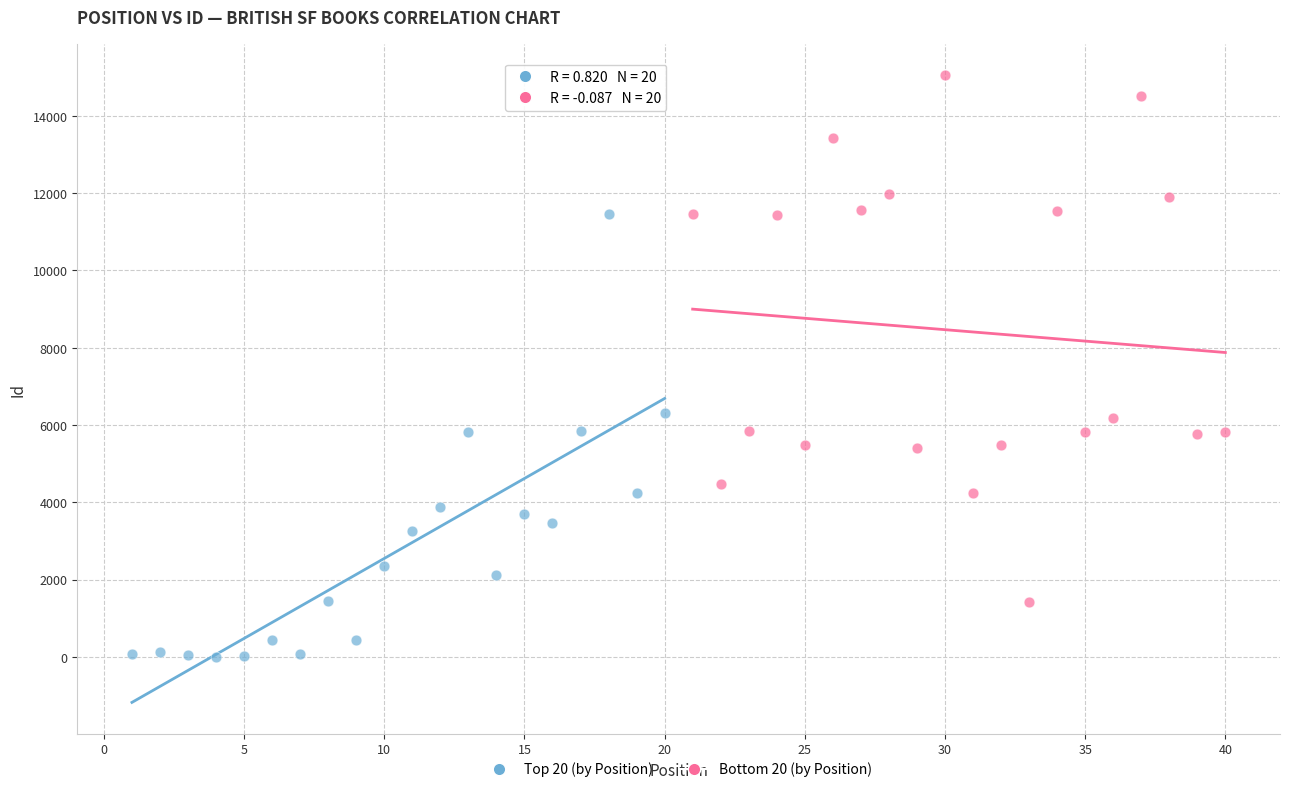

Which series contains the lowest Y value?

Top 20 (by Position)